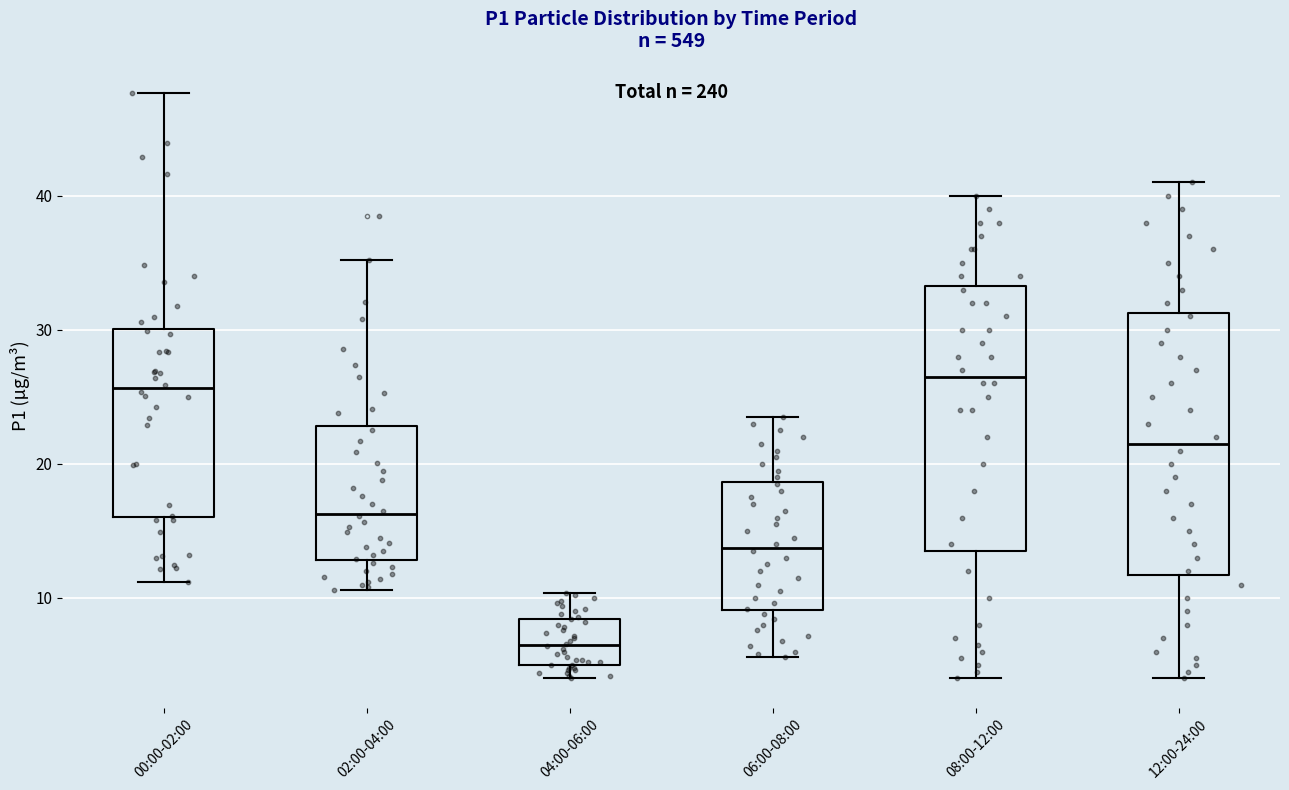

Where is the upper edge of the box for 04:00-06:00 on the y-axis? The values are not printed on the chart, so give them approximately, as read against the axis.

8